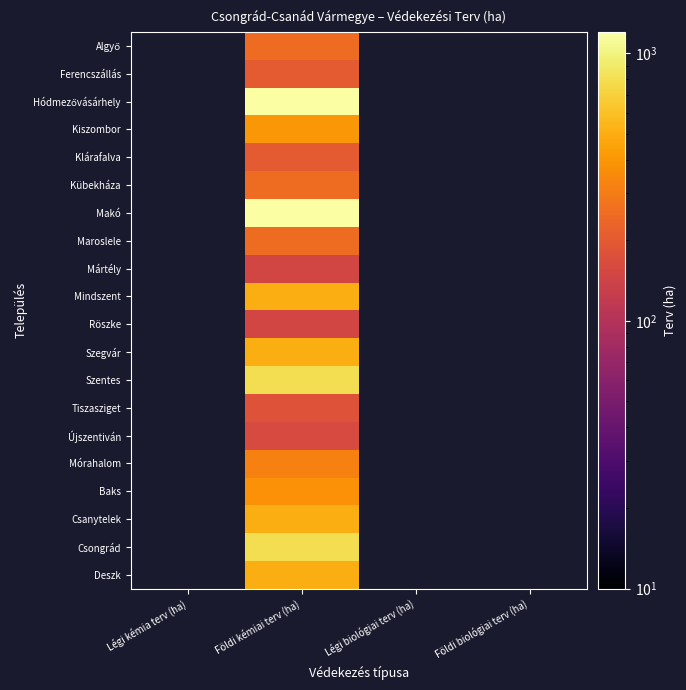

What is the maximum value shown in the chart?

1200.0